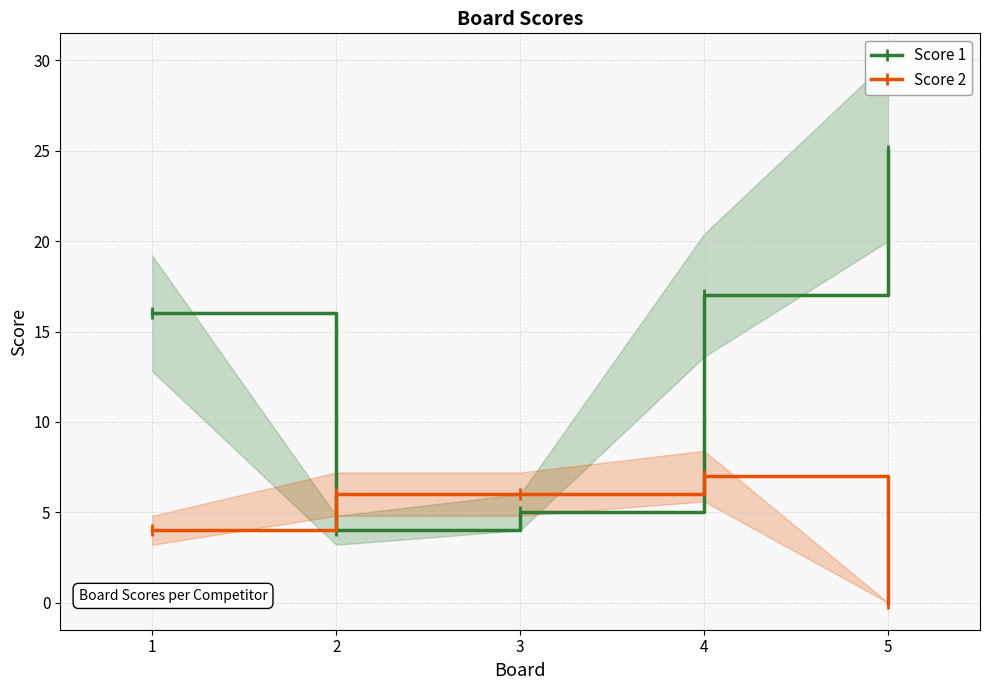

Reading right to left, list all the values displayed in this chart.

Score 1: 25	17	5	4	16
Score 2: 0	7	6	6	4